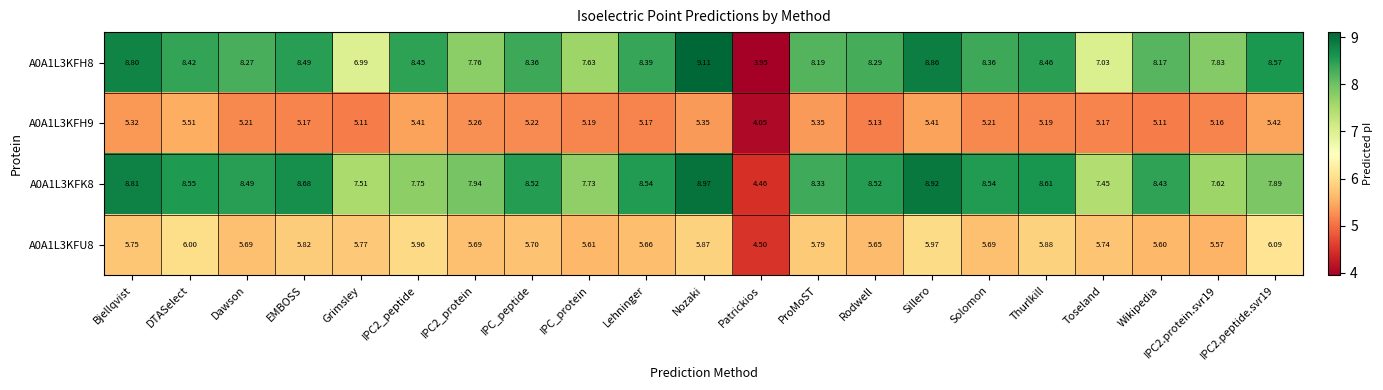

Which category has the lowest value in the A0A1L3KFH9 series?

Patrickios